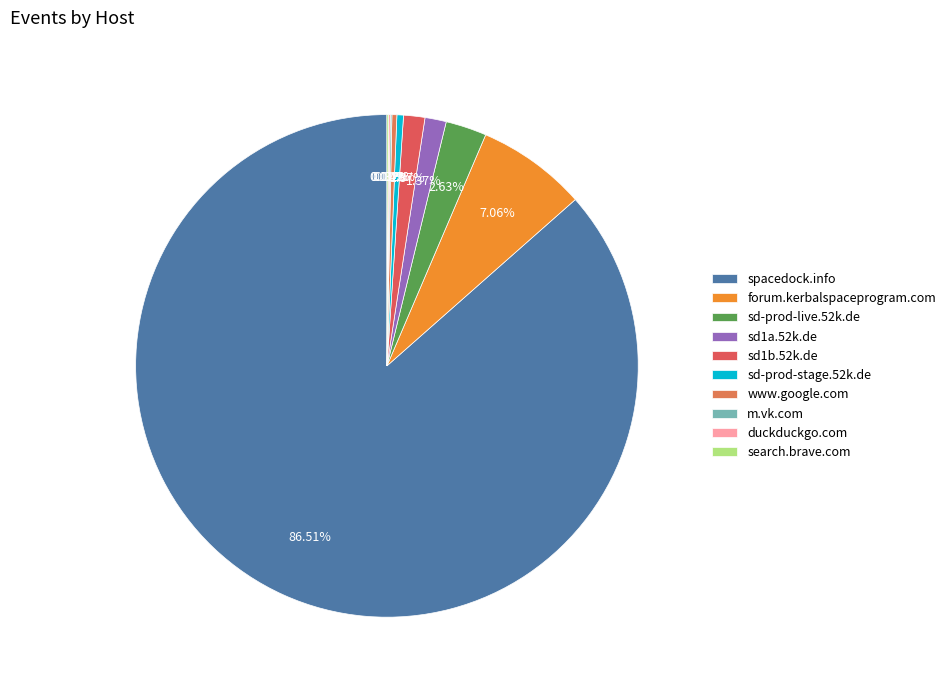

Which slice is the smallest?

m.vk.com